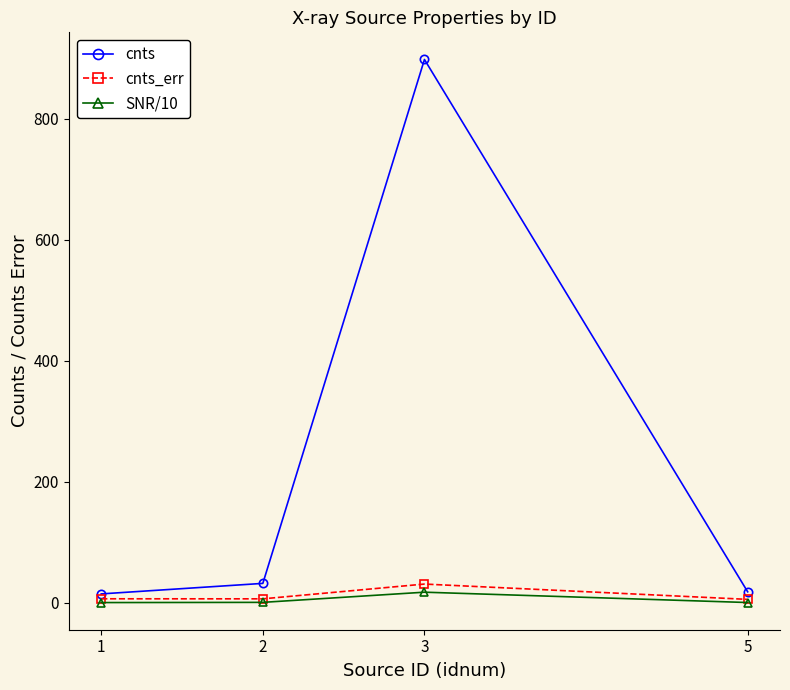

What is the sum of all SNR/10 values?

18.7